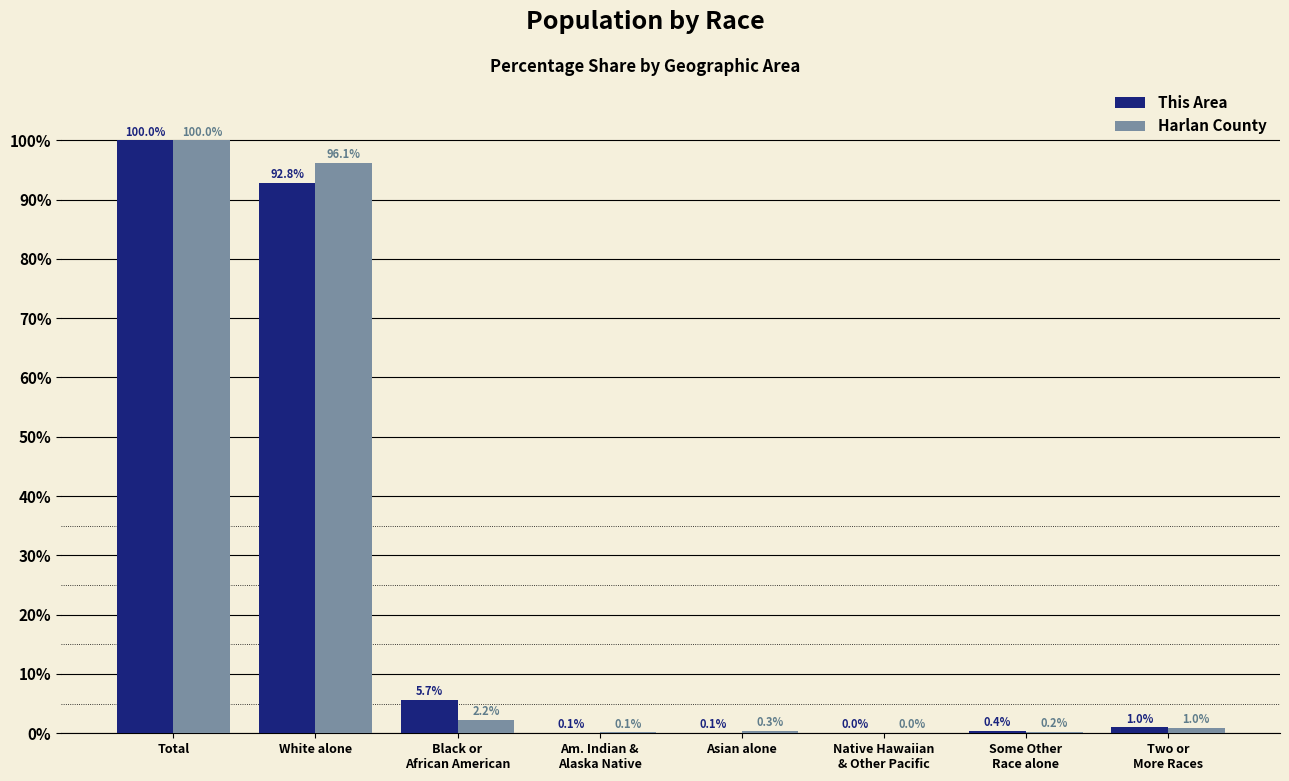

What is the maximum value shown in the chart?

100.0